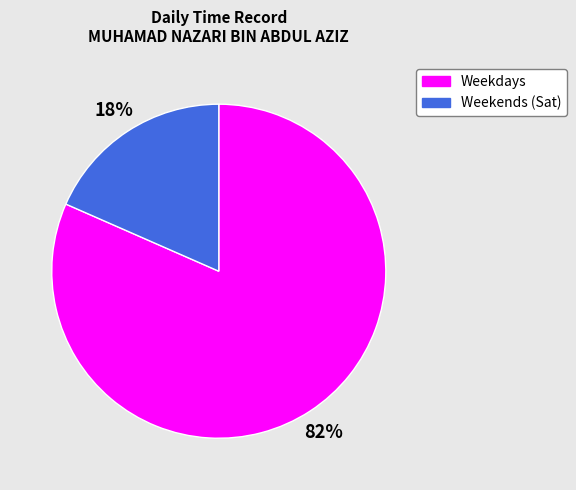

Do Weekends (Sat) and Weekdays together represent more than half of the pie?

Yes